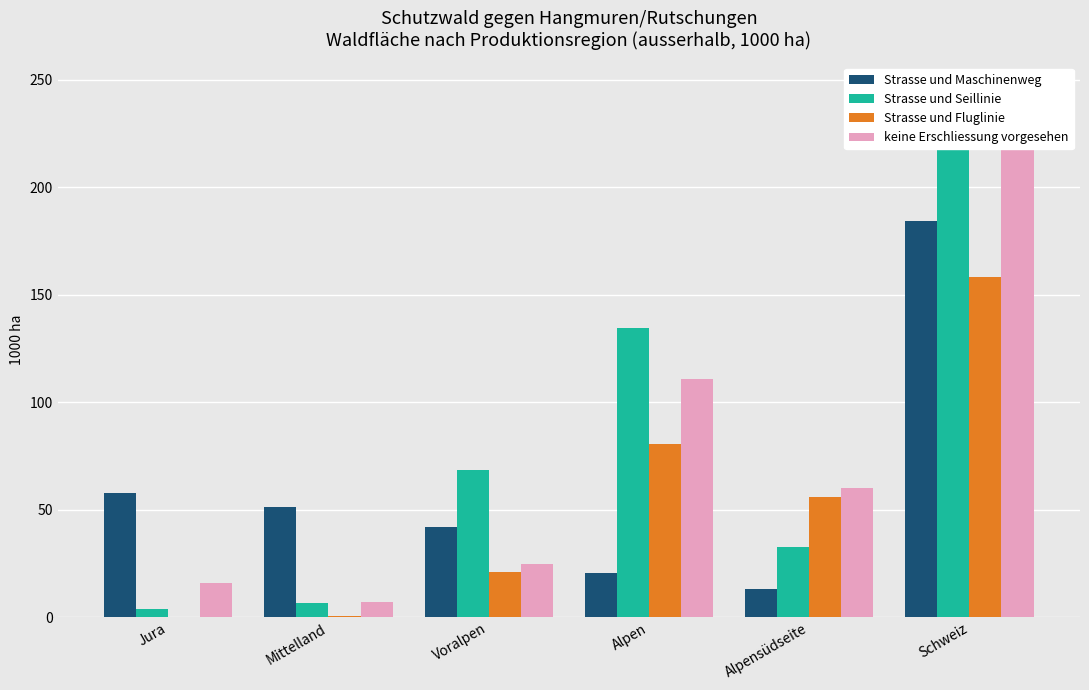

What position from the left is Schweiz?

6